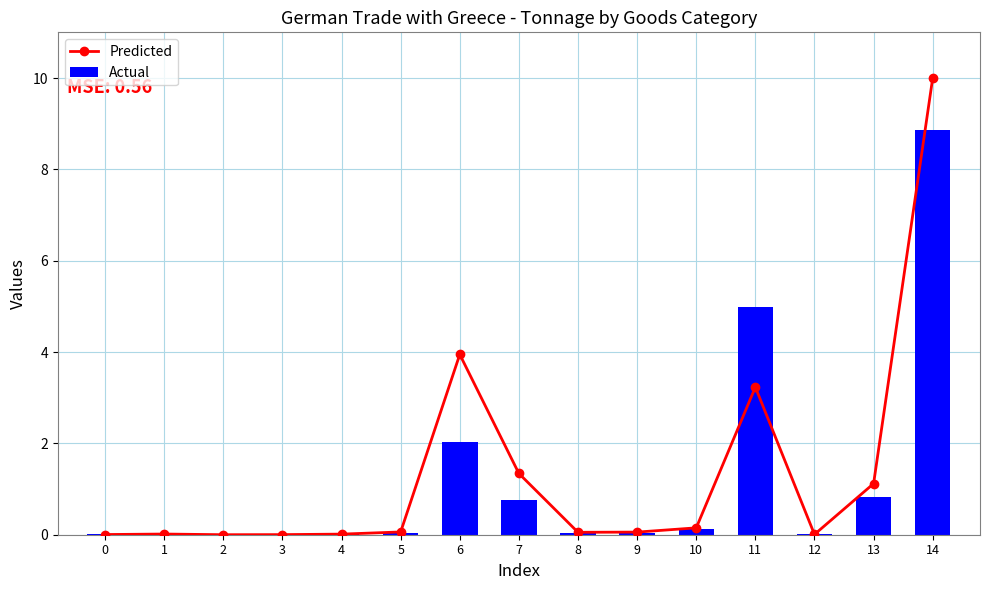

Reading right to left, list all the values displayed in this chart.

Predicted: 14=10.0	13=1.1	12=0.0	11=3.2	10=0.2	9=0.1	8=0.1	7=1.3	6=3.9	5=0.1	4=0.0	3=0.0	2=0.0	1=0.0	0=0.0
Actual: 14=8.9	13=0.8	12=0.0	11=5.0	10=0.1	9=0.0	8=0.0	7=0.8	6=2.0	5=0.0	4=0.0	3=0.0	2=0.0	1=0.0	0=0.0